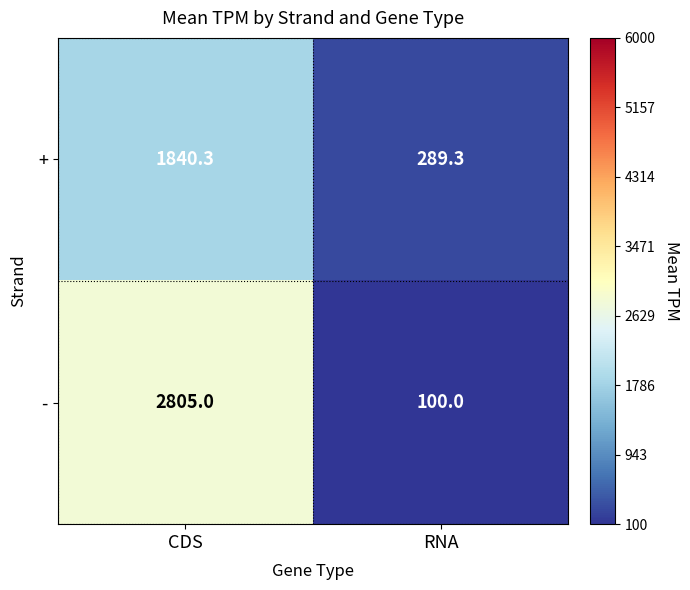

What is the difference between the maximum and minimum values in the - series?

2705.0